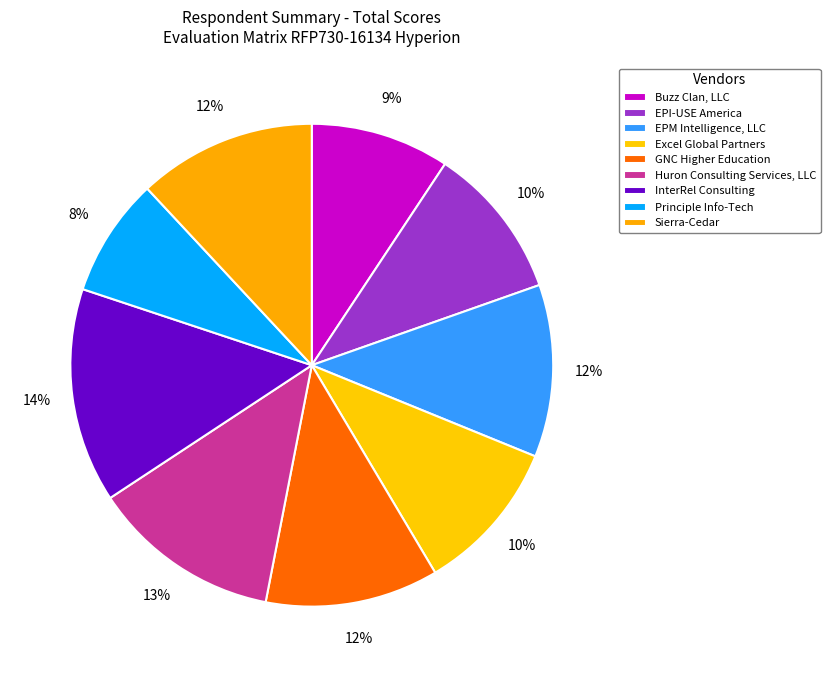

To the nearest percent, what is the average slice percentage?

11%